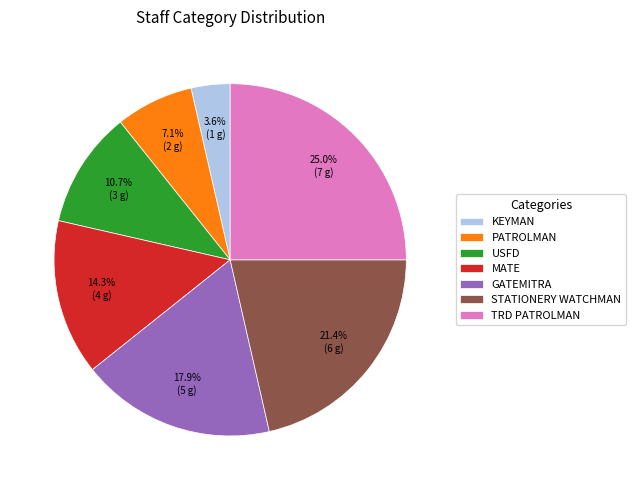

To the nearest percent, what portion does TRD PATROLMAN represent?

25%